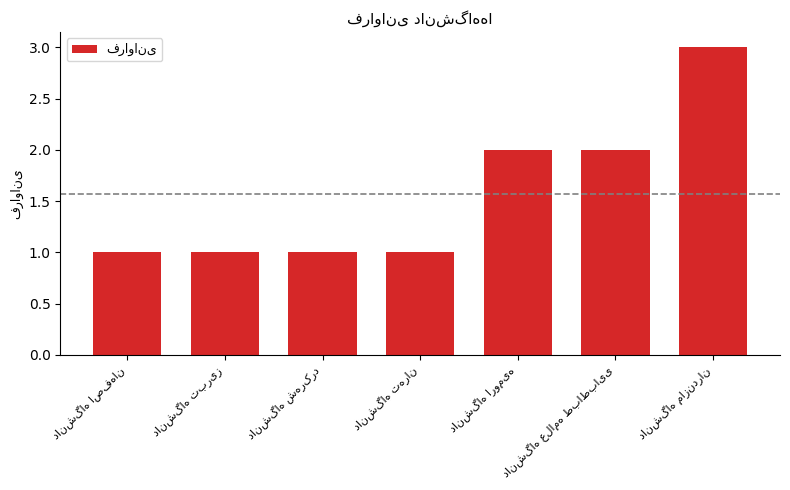

What is the greatest value displayed?

3